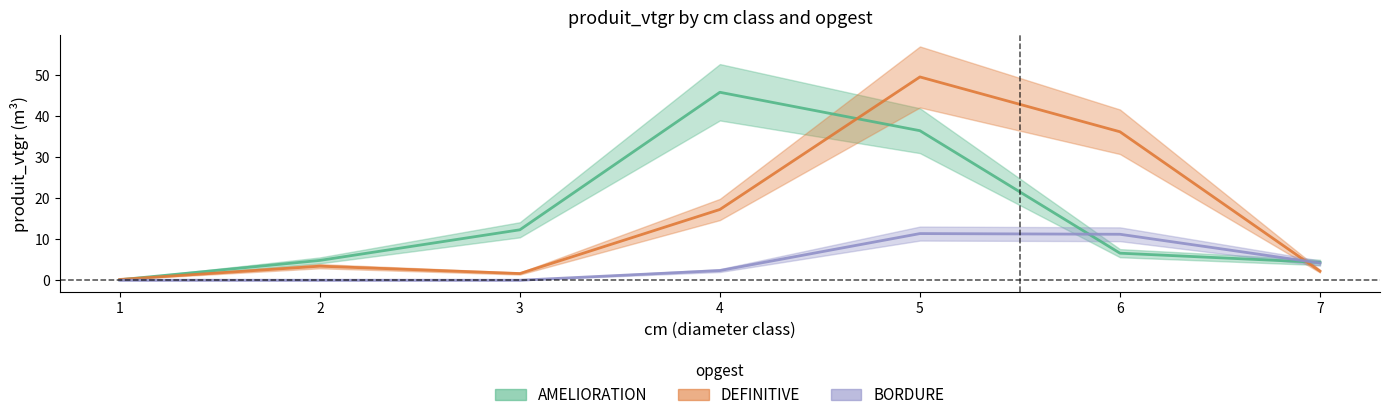

Reading right to left, list all the values displayed in this chart.

AMELIORATION: 7=4.3	6=6.6	5=36.5	4=45.9	3=12.3	2=4.8	1=0.1
DEFINITIVE: 7=2.2	6=36.3	5=49.6	4=17.3	3=1.6	2=3.4	1=0.2
BORDURE: 7=4.2	6=11.2	5=11.4	4=2.4	3=0.0	2=0.0	1=0.0